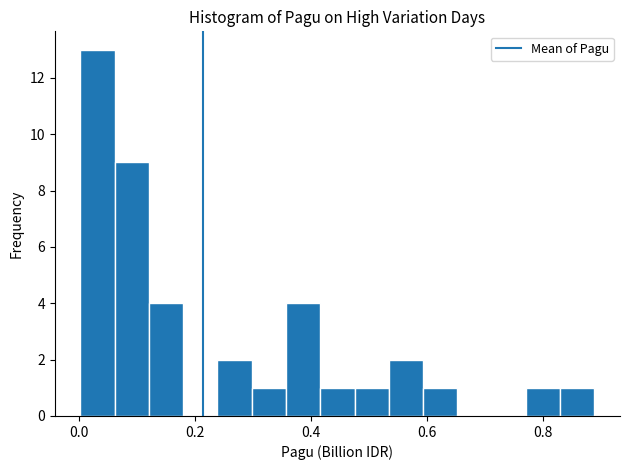

Read against the x-axis, roughly where is the centre of the tallest bar?

0.04